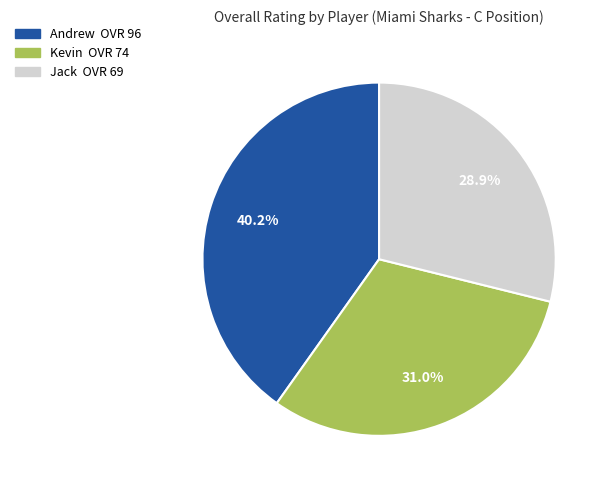

Which has a higher value, Jack or Kevin?

Kevin